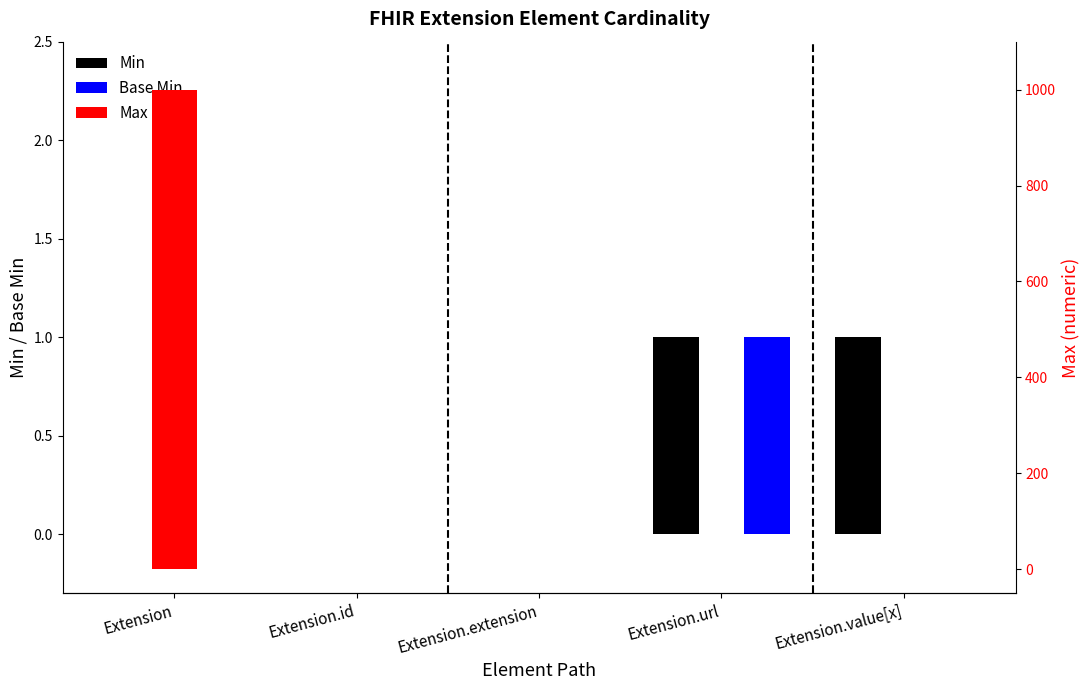

Does the chart contain any negative values?

No